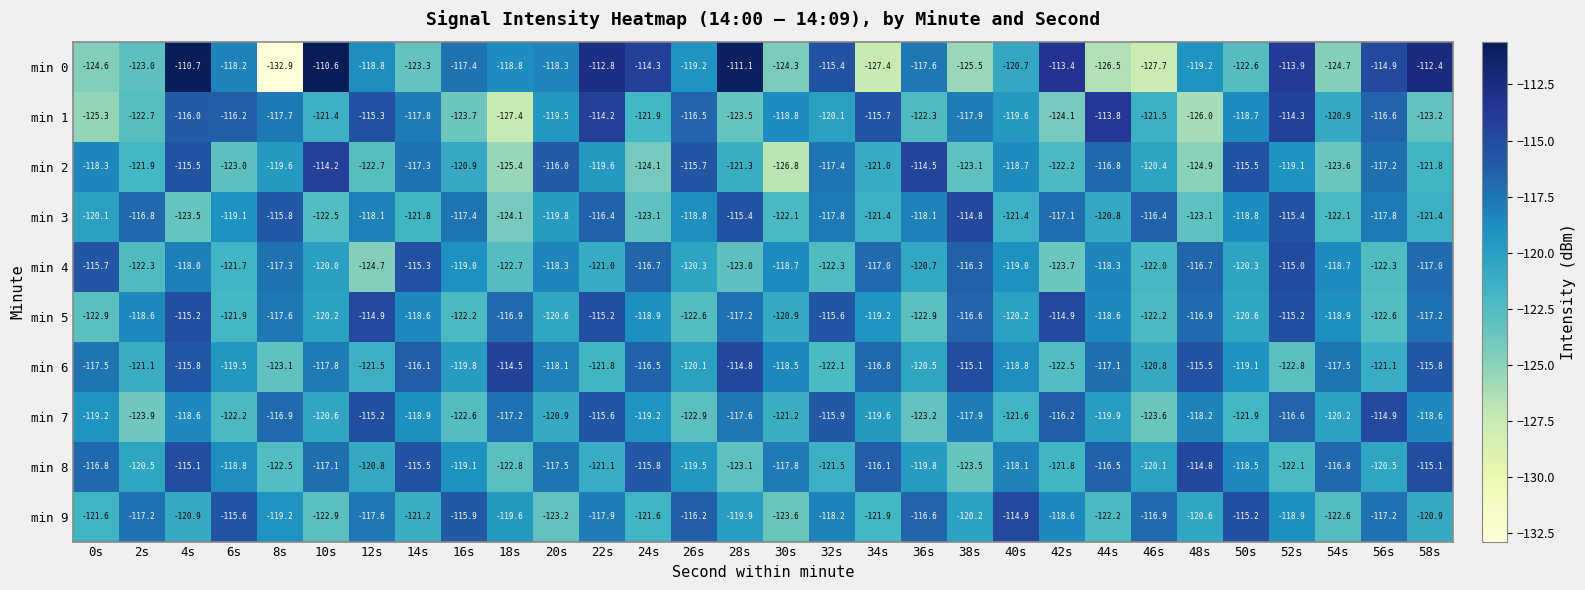

What is the difference between the min 0 values at 34s and 14s?

4.1